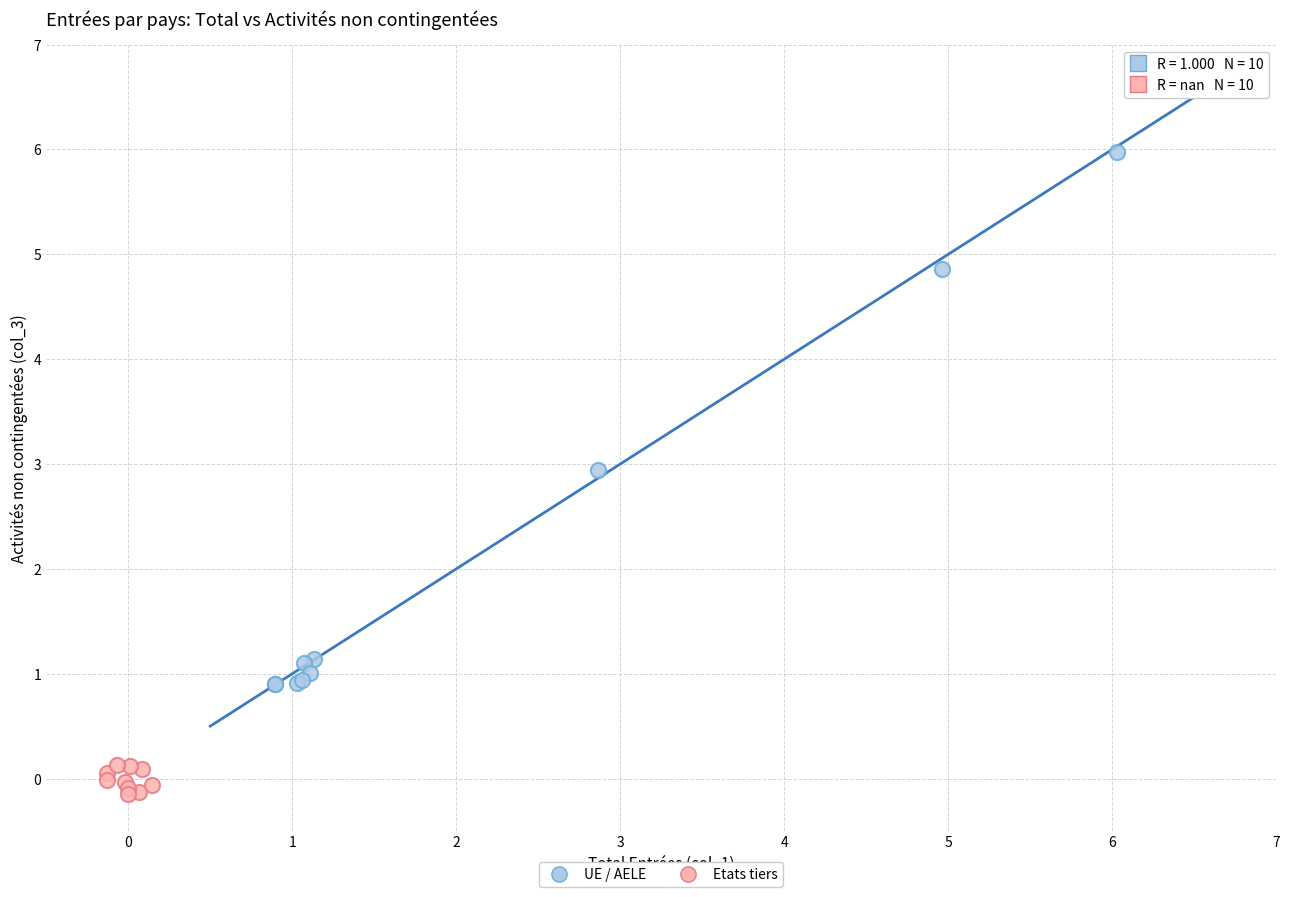

Which series has the widest spread of Y values?

UE / AELE